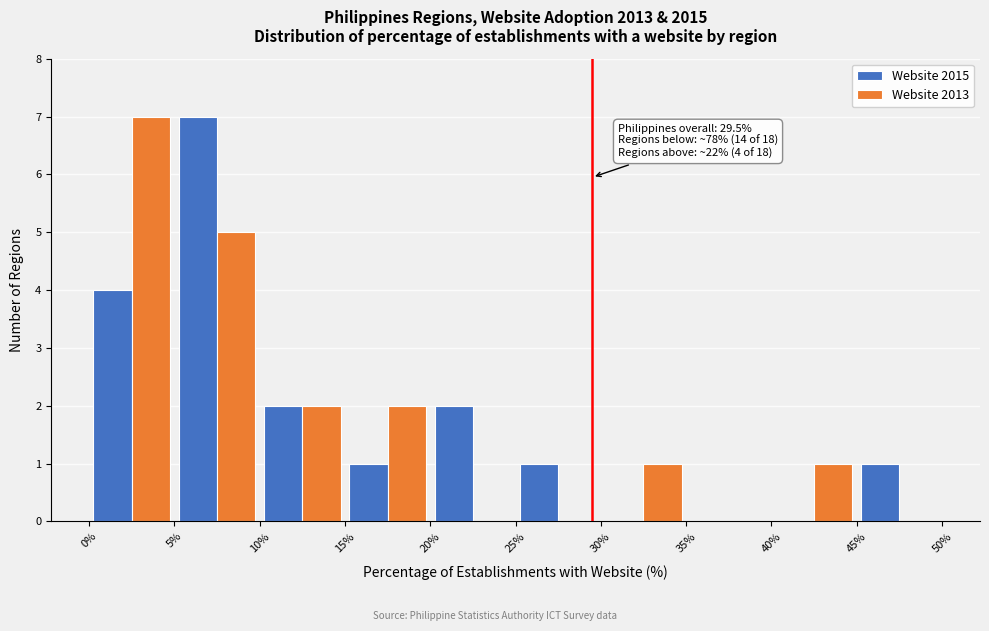

In the Website 2013 series, which range on the x-axis has the tallest bar?

0% to 5%